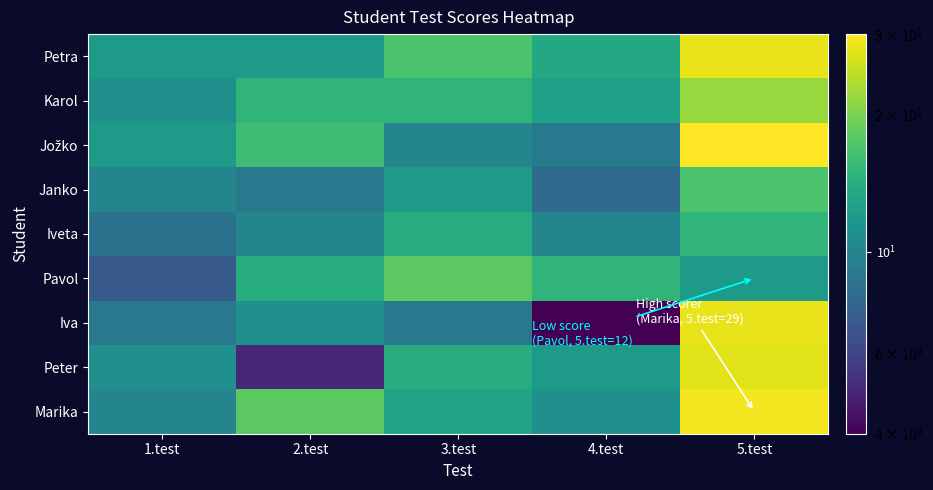

Which series has the widest spread of values?

Iva